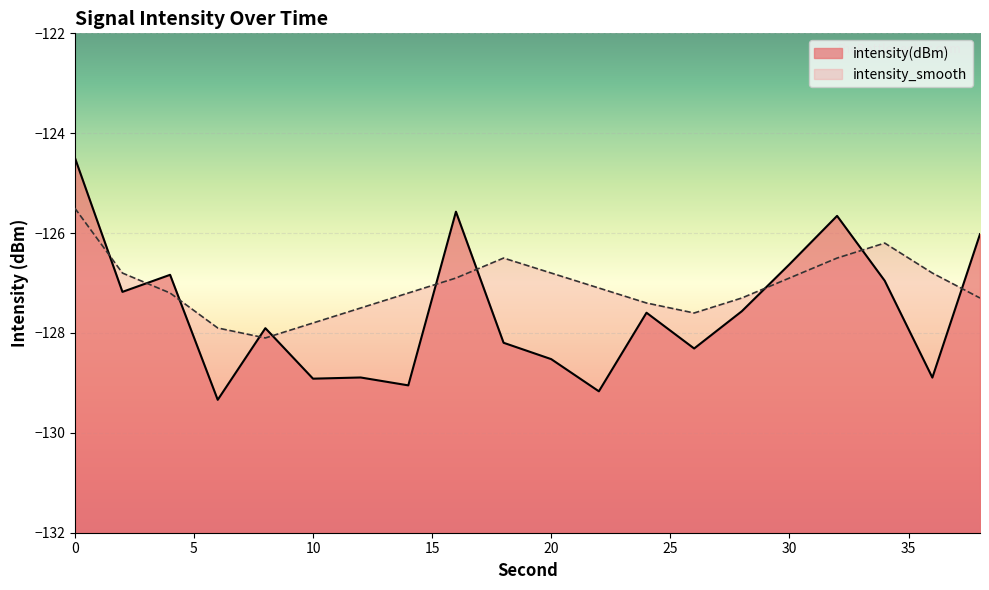

What are all the series names shown in the legend?

intensity(dBm), intensity_smooth